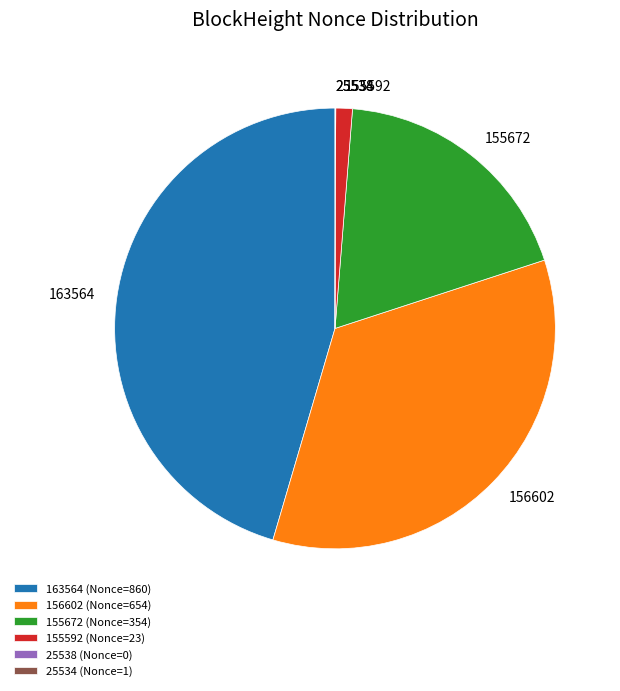

True or false: 155592 (Nonce=23) accounts for 11% of the total.

False